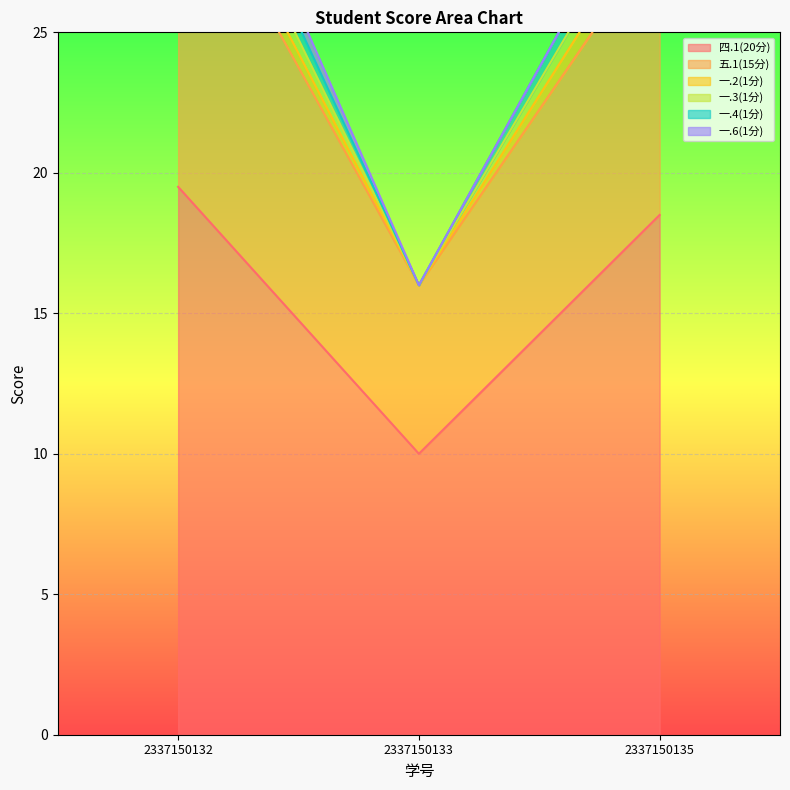

Is it true that 一.2(1分) equals 31.5 at 2337150135?

True